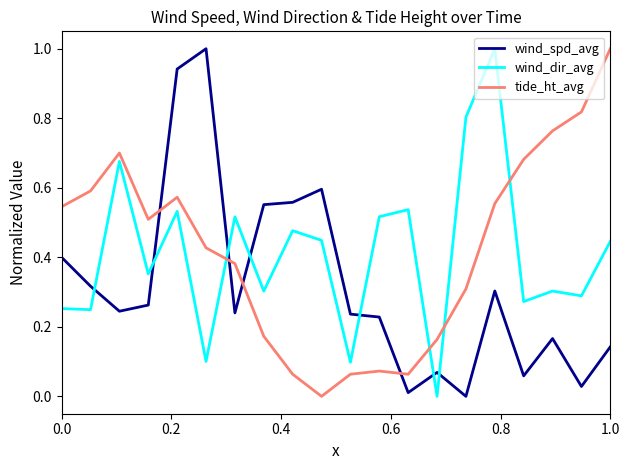

What is the maximum value for tide_ht_avg?

1.0